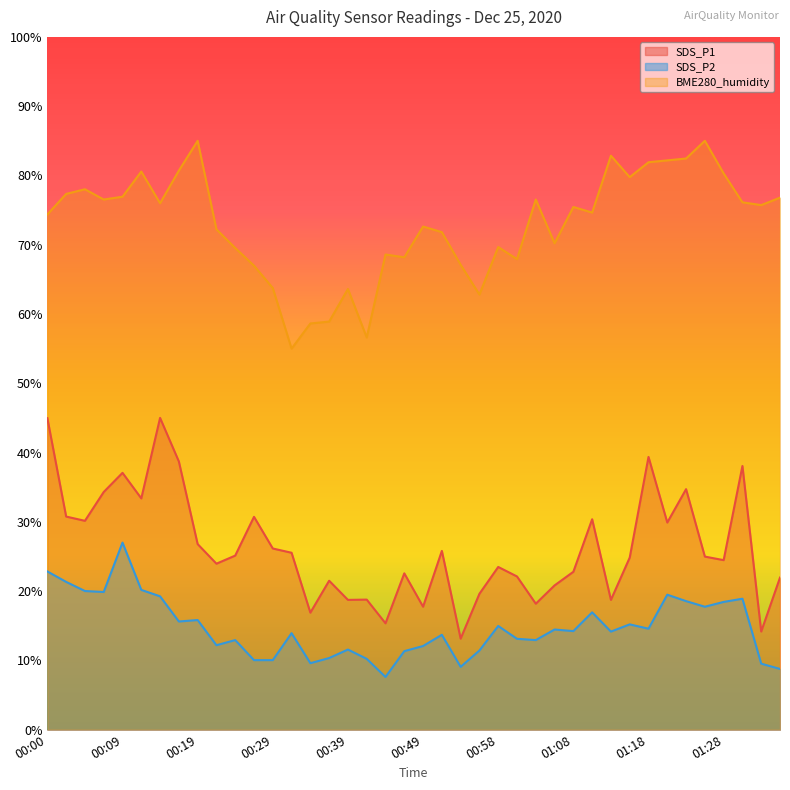

What is the label of the 11th point from the left?

00:24